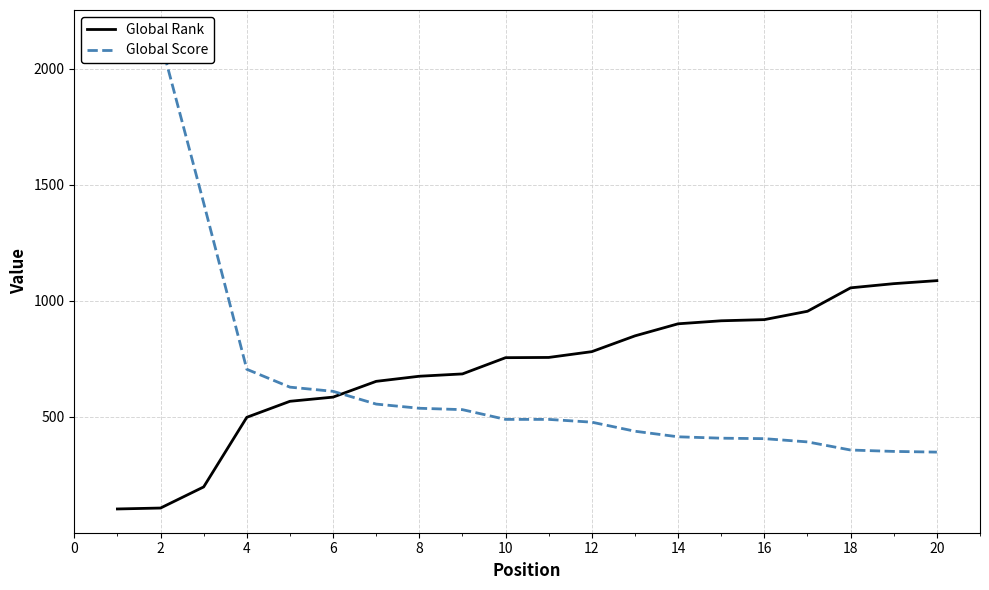

What are all the series names shown in the legend?

Global Rank, Global Score